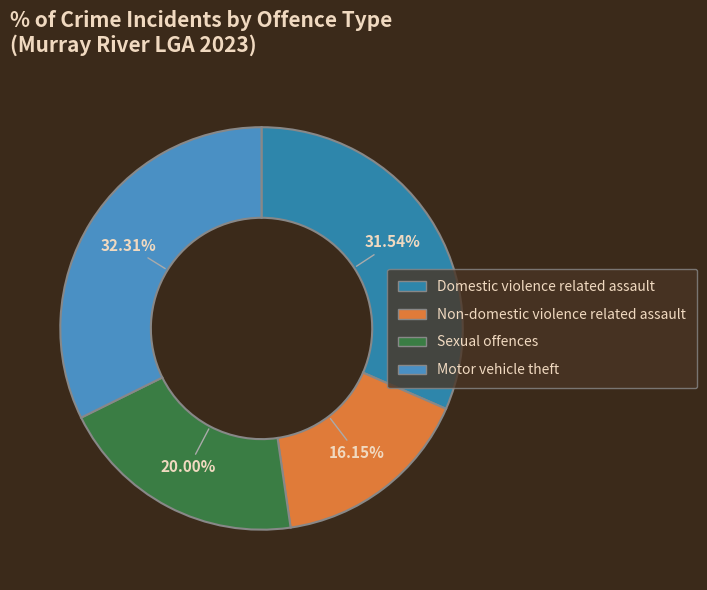

To the nearest percent, what is the difference between the largest and smallest slice percentages?

16%